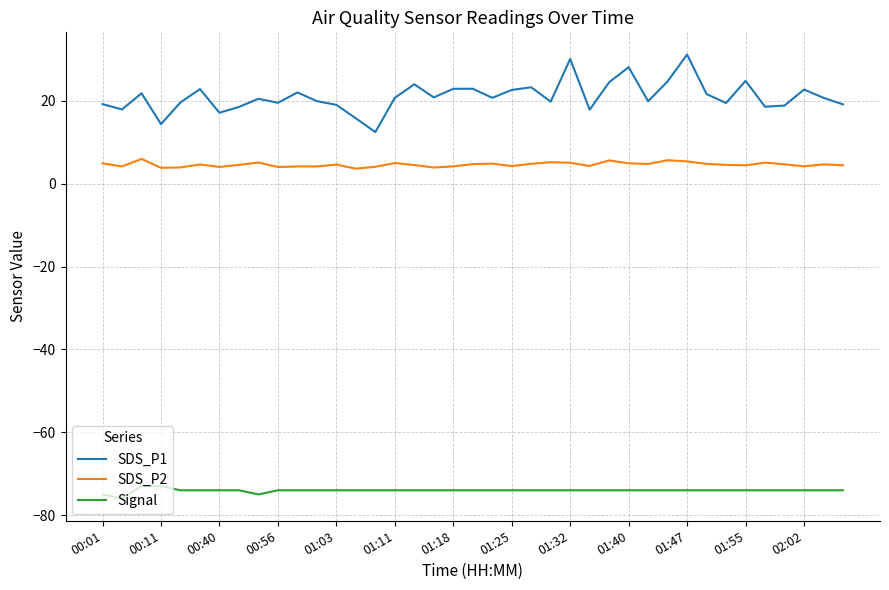

True or false: Signal and SDS_P1 intersect in this chart.

False